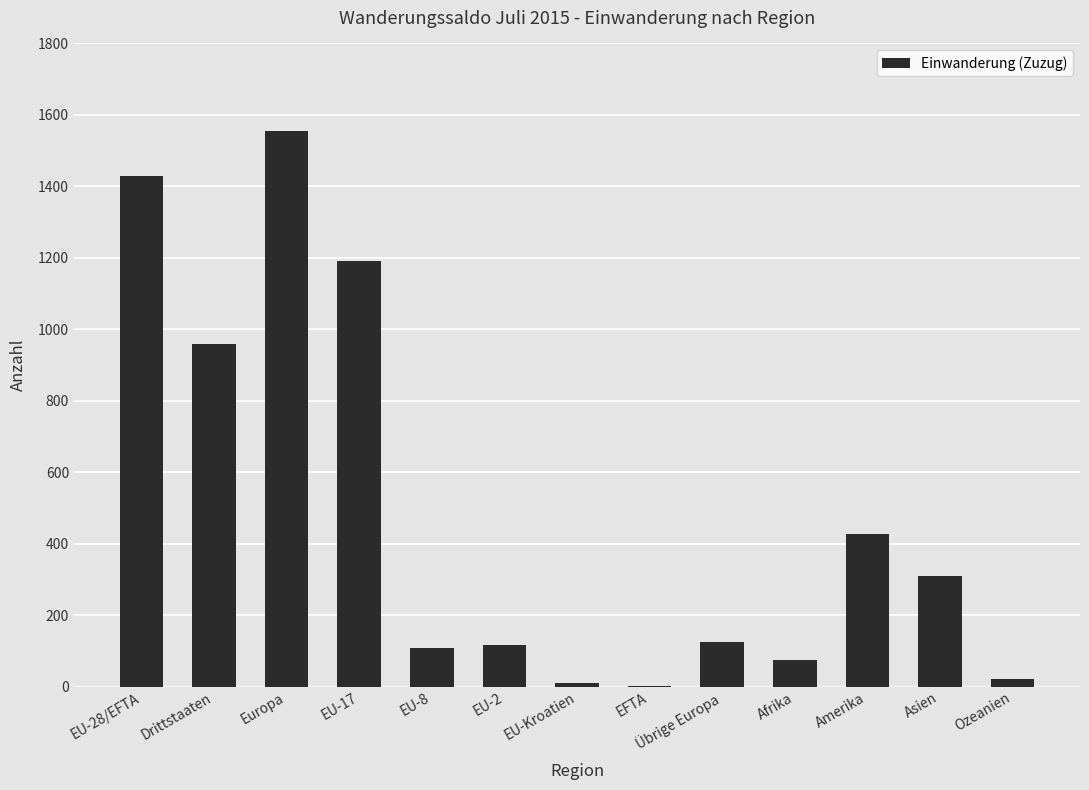

What is the approximate value at EU-28/EFTA?

1429